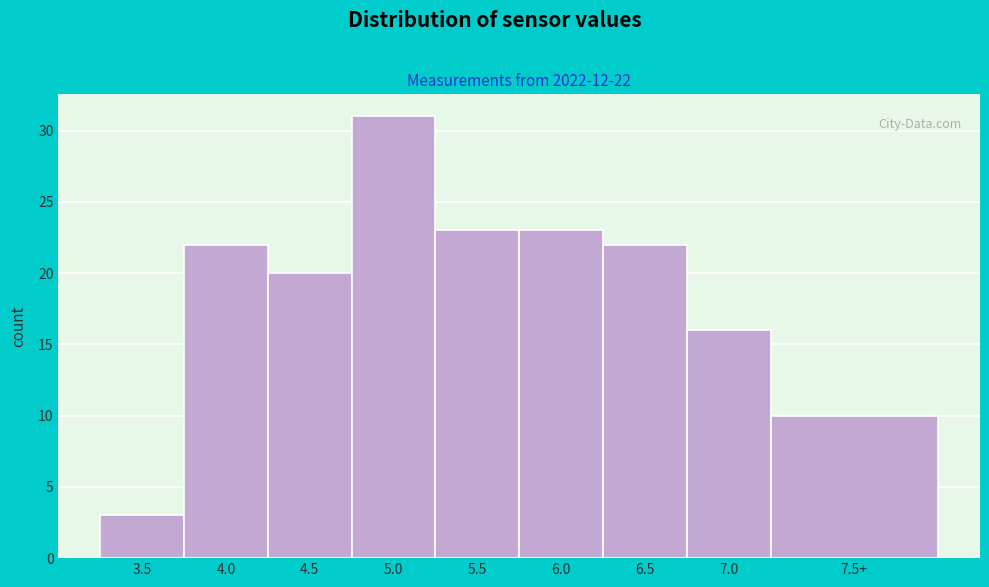

Reading right to left, list all the values displayed in this chart.

7.5+=10	7.0=16	6.5=22	6.0=23	5.5=23	5.0=31	4.5=20	4.0=22	3.5=3